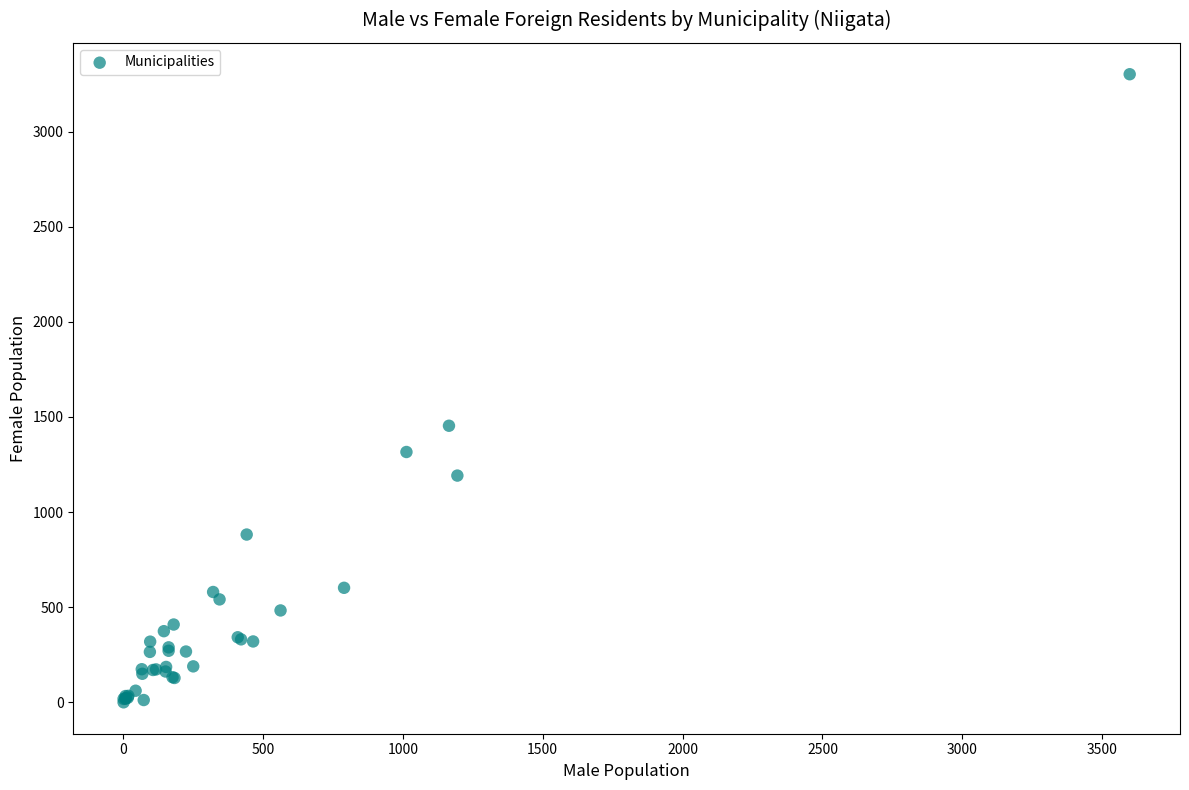

What Y value in the scatter plot is closest to 1651?

1454